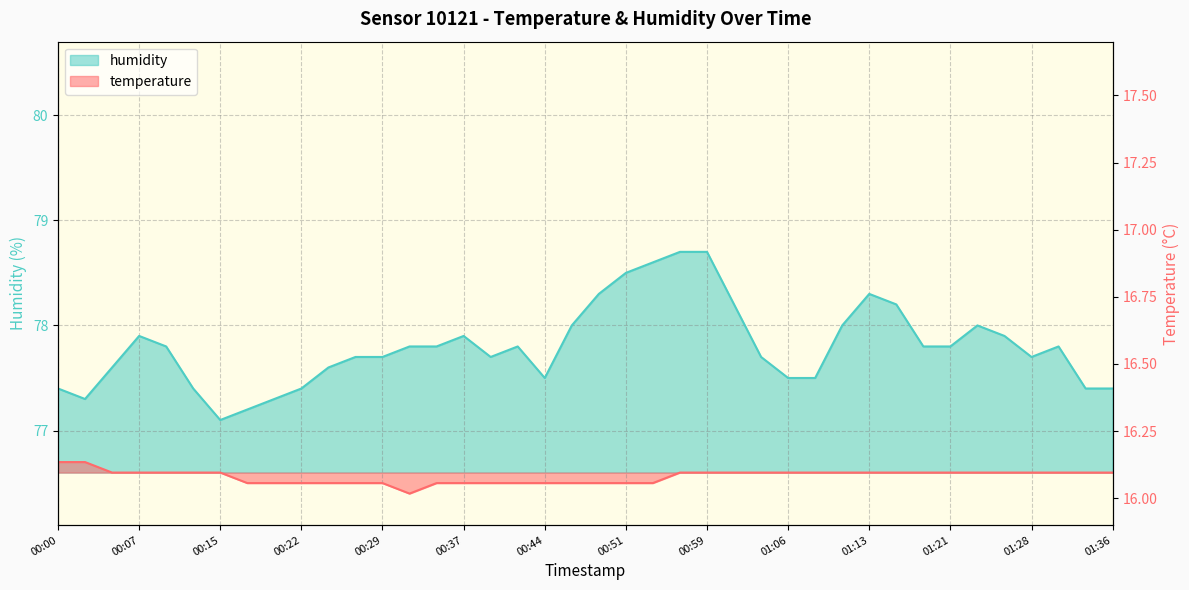

Which series changed the most between 00:10 and 01:13?

humidity